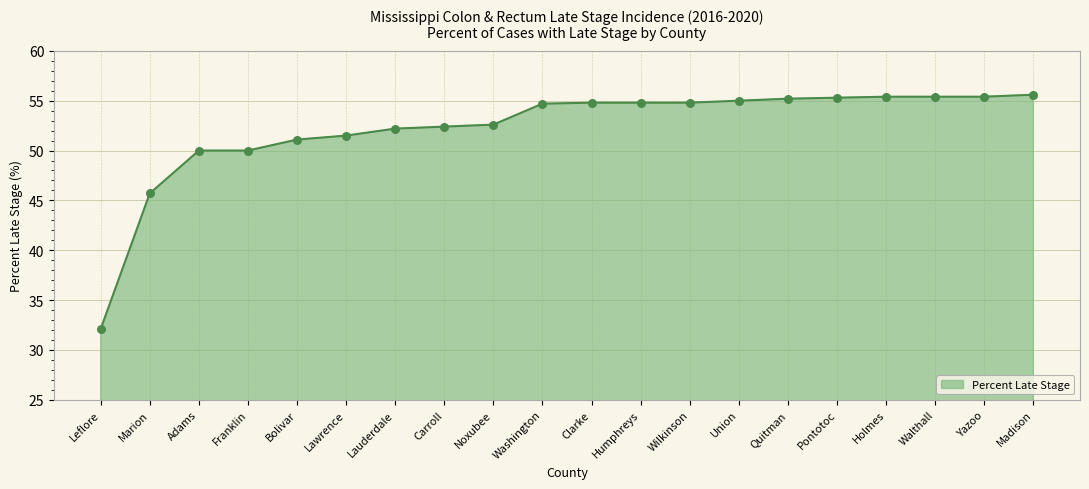

Approximately how many times larger is the value at Leflore compared to Franklin?

0.6